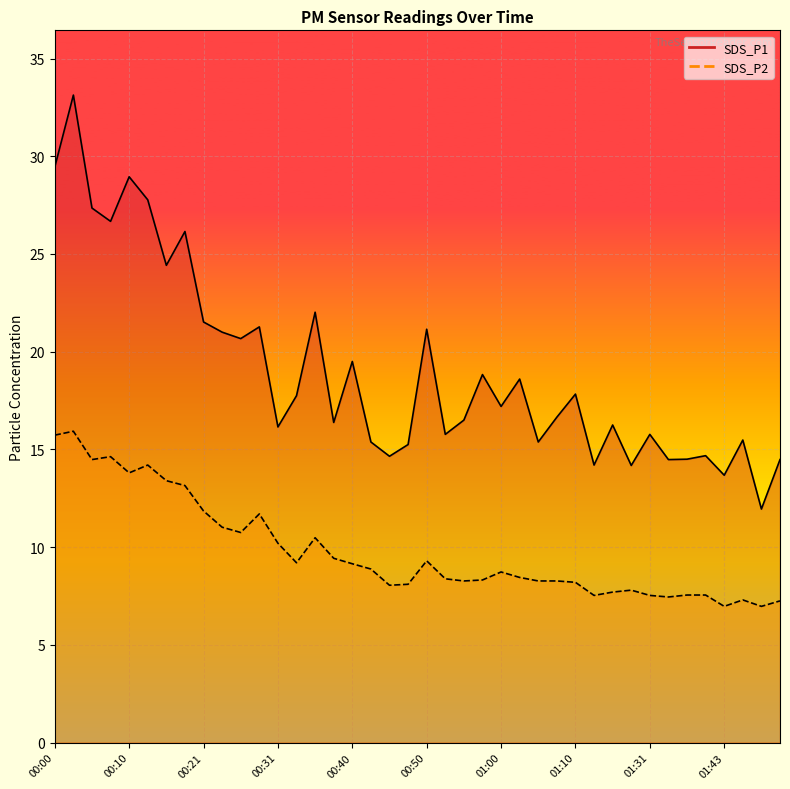

How many distinct data groups are displayed?

2